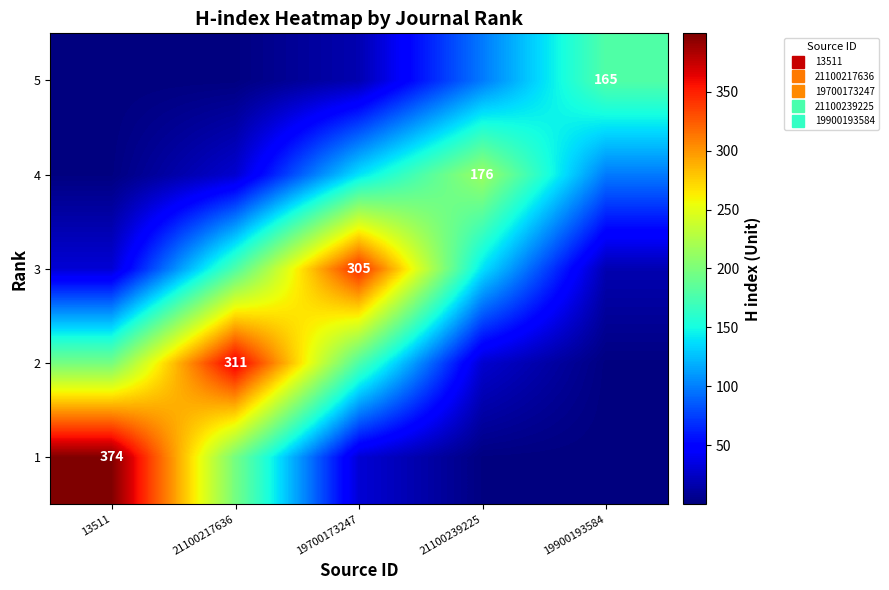

Which series has the largest total across all categories?

2